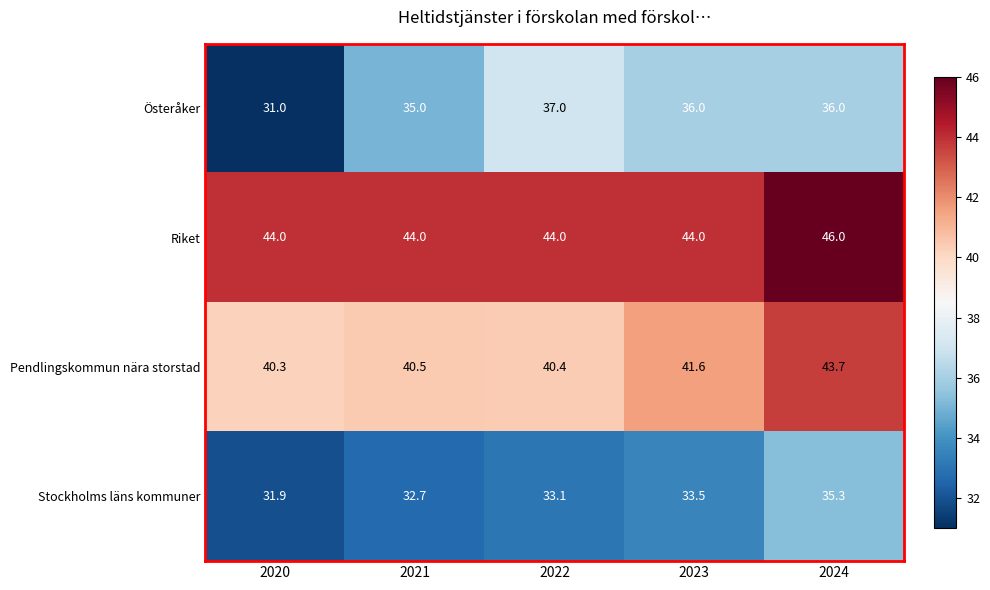

At which label does Österåker first exceed 36?

2022